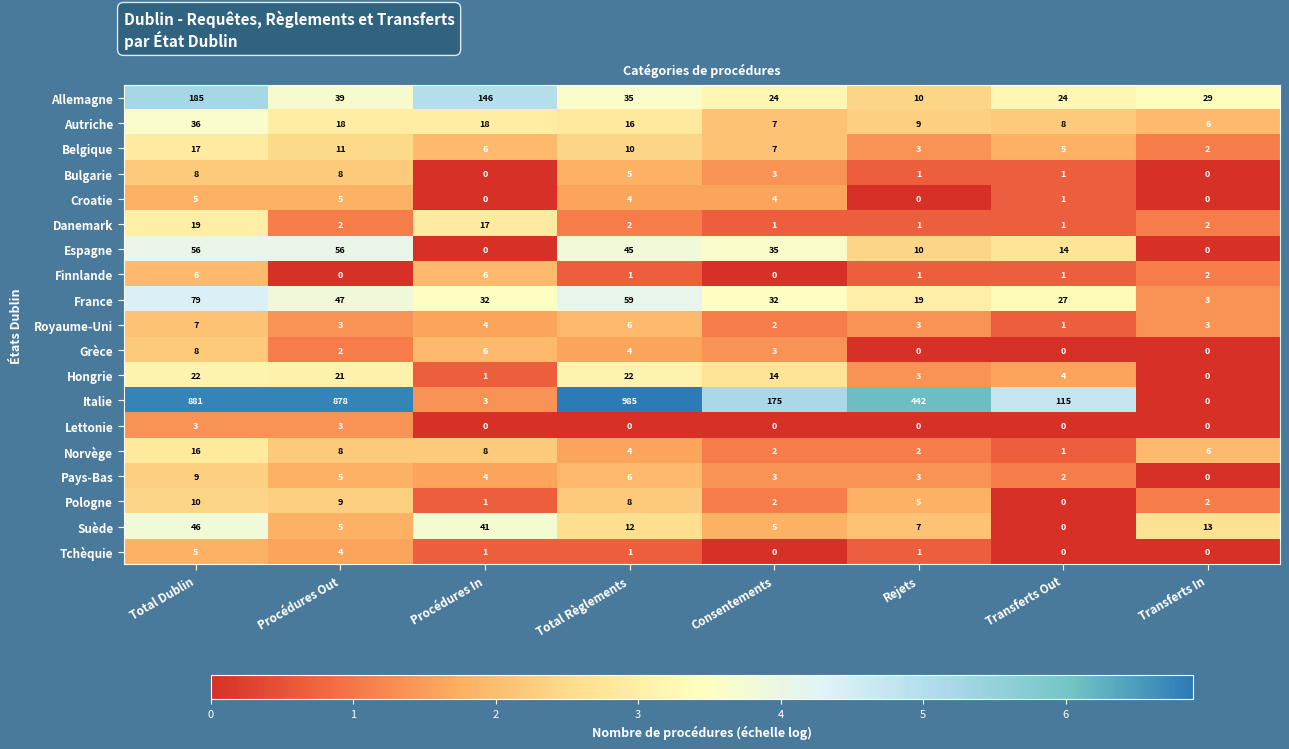

What is the difference between the maximum and minimum values in the Croatie series?

5